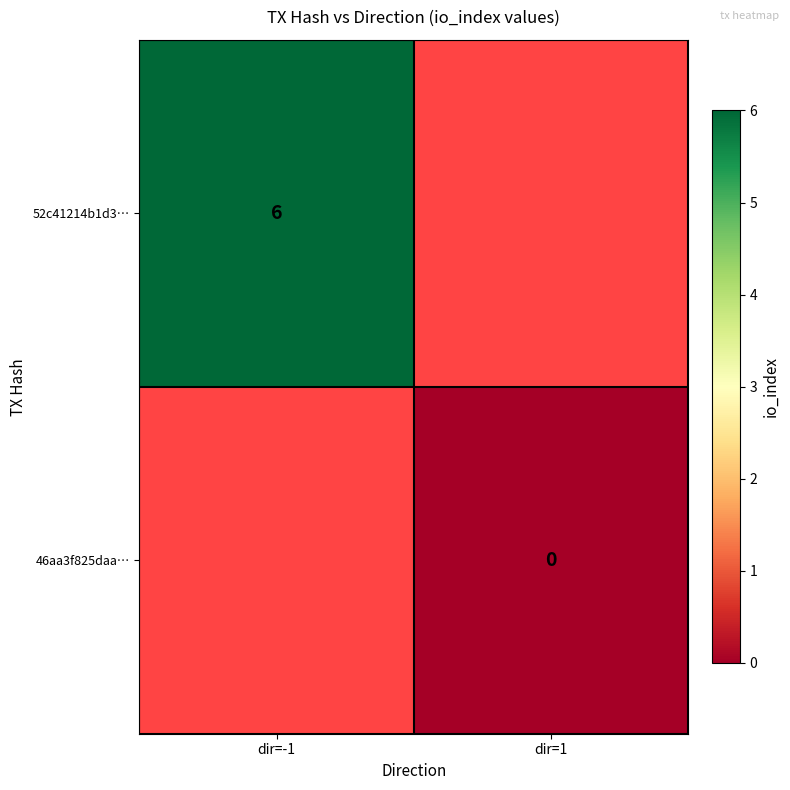

True or false: 52c41214b1d3… has a value of 6 at dir=-1.

True